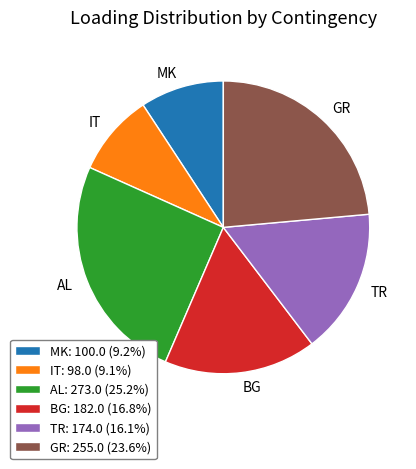

Do MK: 100.0 (9.2%) and IT: 98.0 (9.1%) together represent more than half of the pie?

No